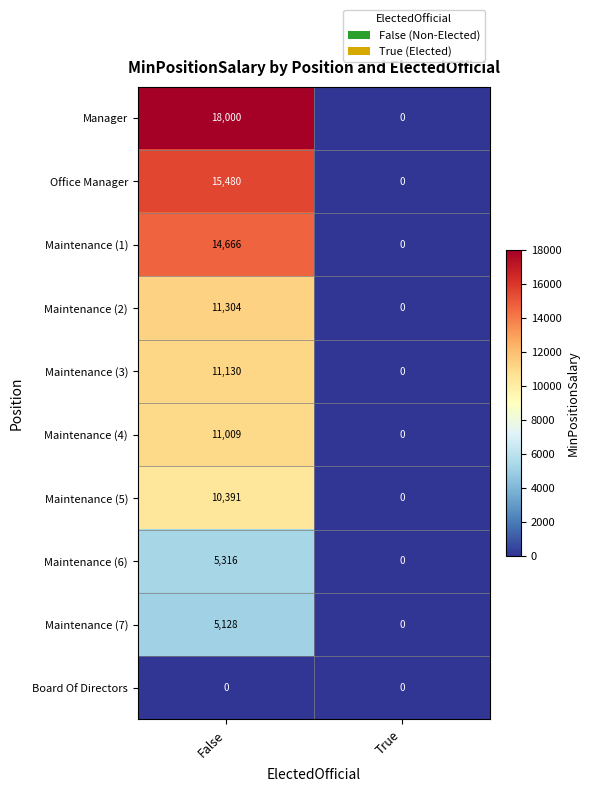

The value of Maintenance (3) at True is 0. True or false?

True